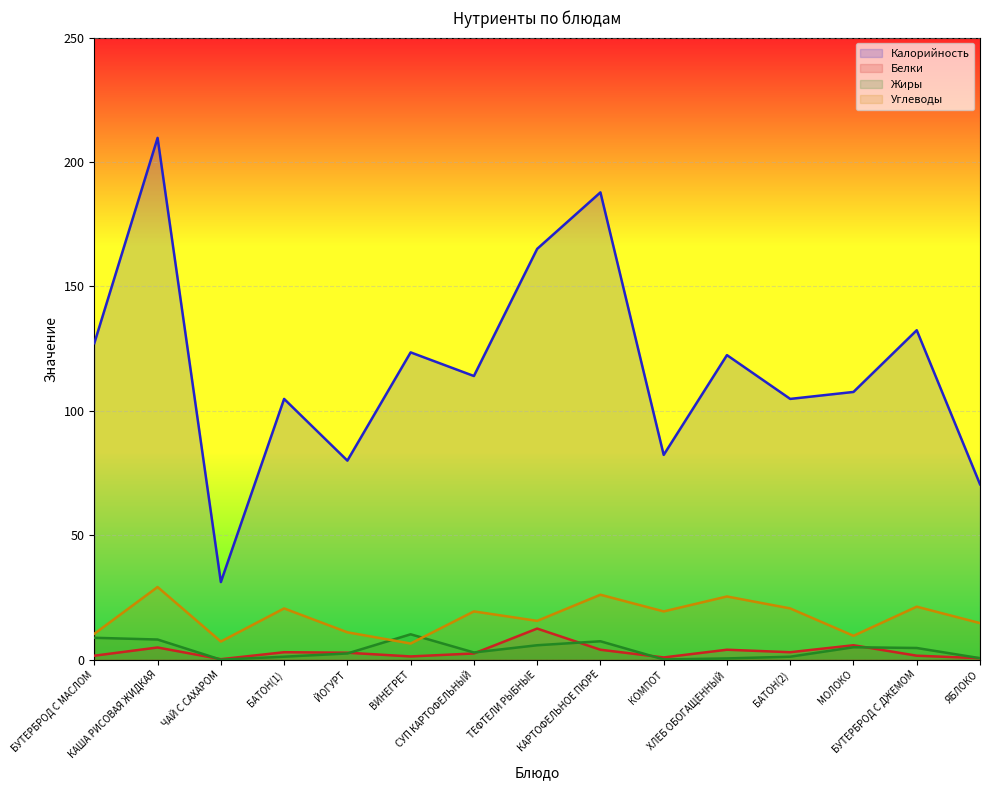

Read the Углеводы value at ЙОГУРТ.

11.0